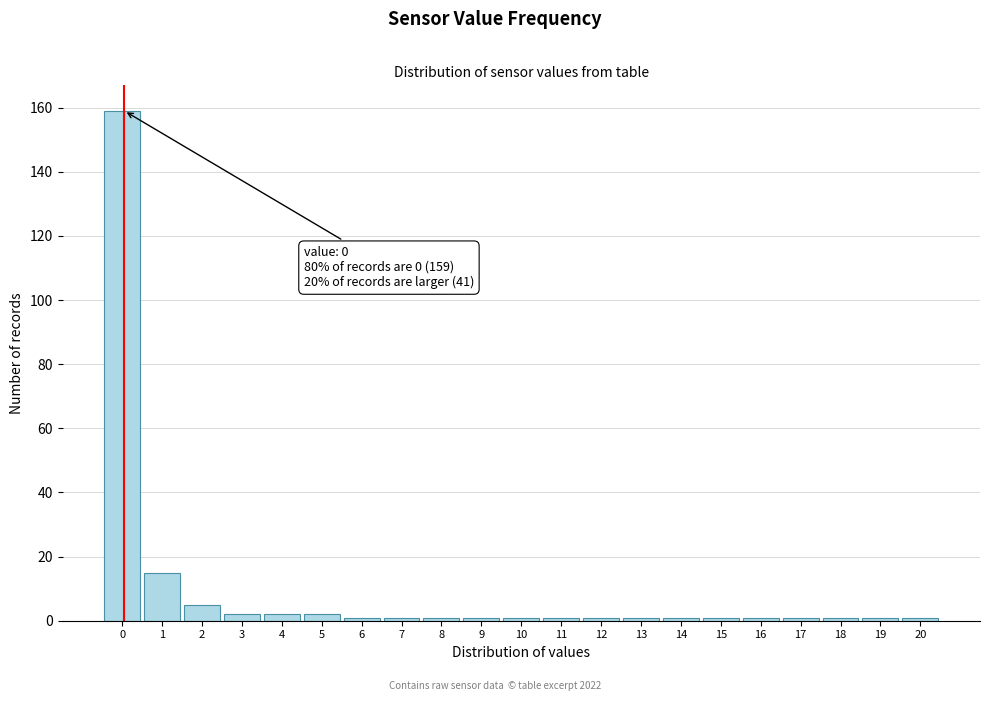

Reading left to right, extract all data points from this chart.

0=159	1=15	2=5	3=2	4=2	5=2	6=1	7=1	8=1	9=1	10=1	11=1	12=1	13=1	14=1	15=1	16=1	17=1	18=1	19=1	20=1